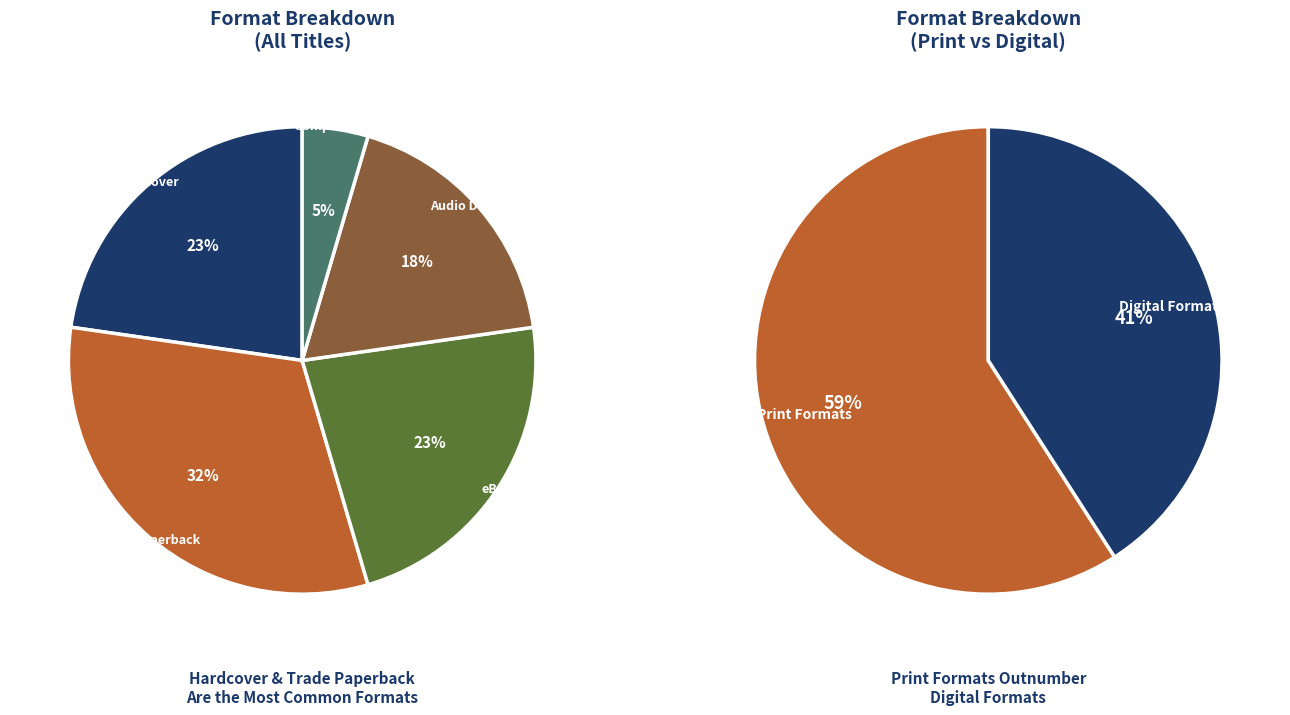

Which slice is the smallest?

Compact Disk